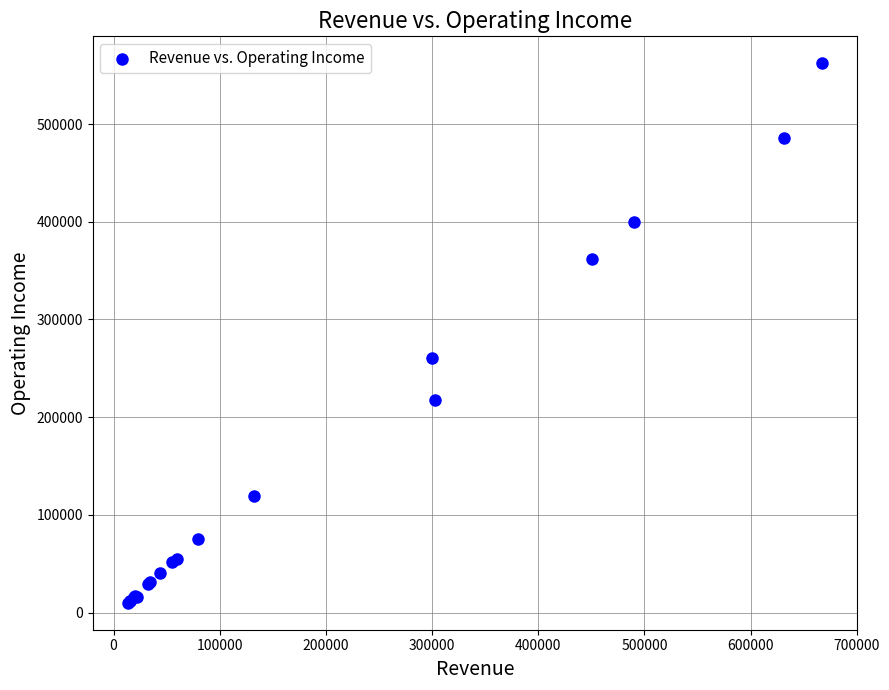

What Y value in the scatter plot is closest to 286149?

260834